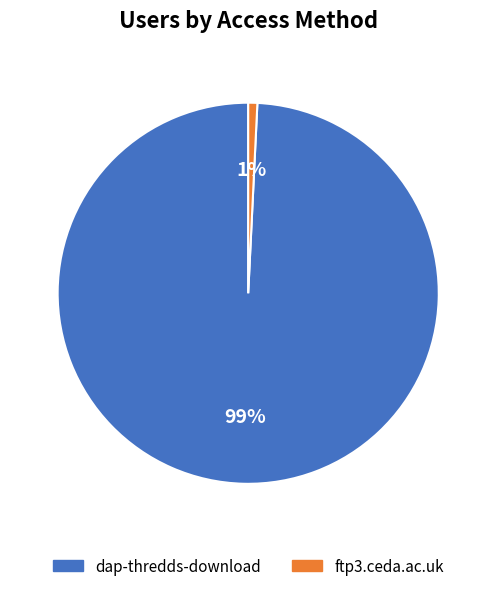

What is the smallest slice in the pie chart?

ftp3.ceda.ac.uk